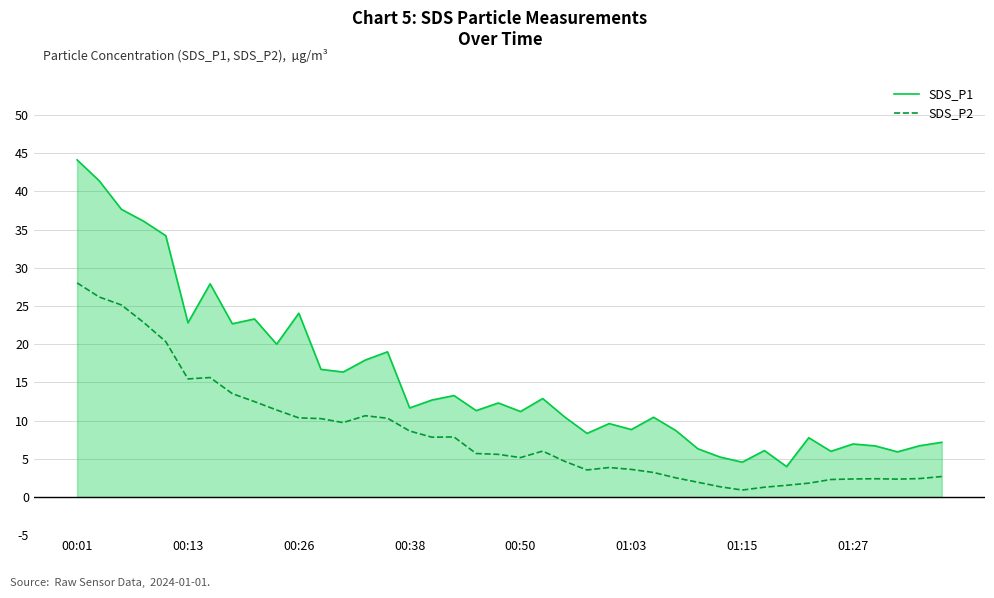

Rank the series by their maximum value, from highest to lowest.

SDS_P1, SDS_P2